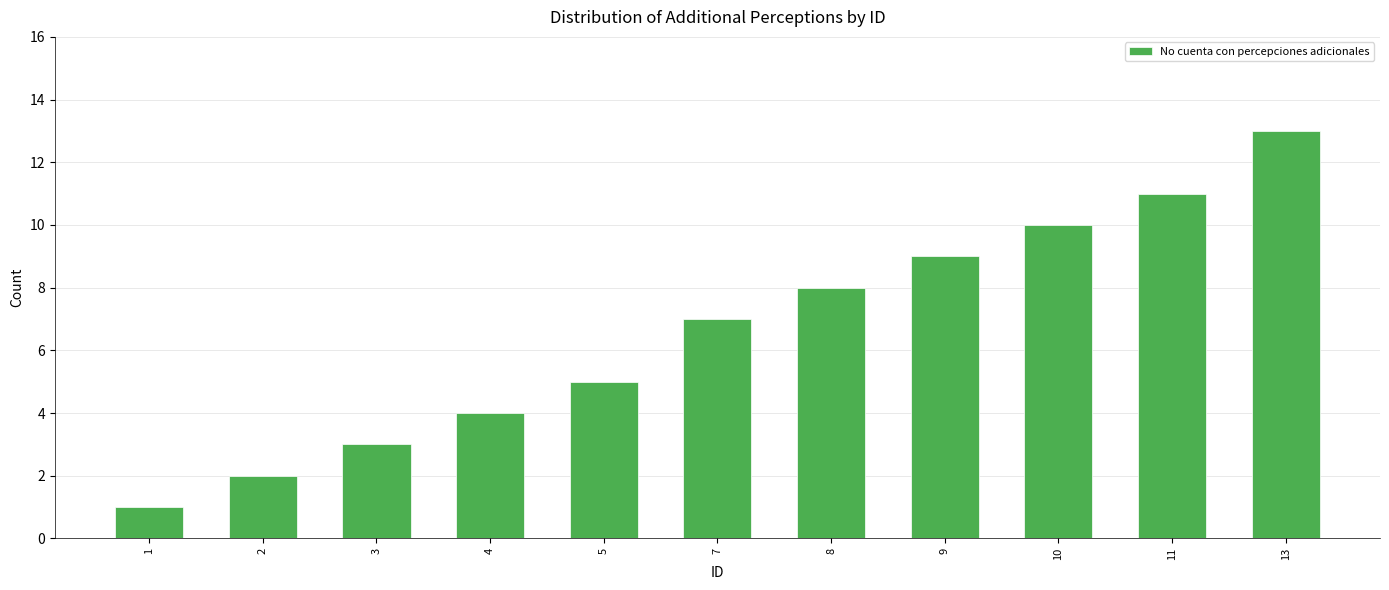

What is the value of the 8th bar from the left?

9